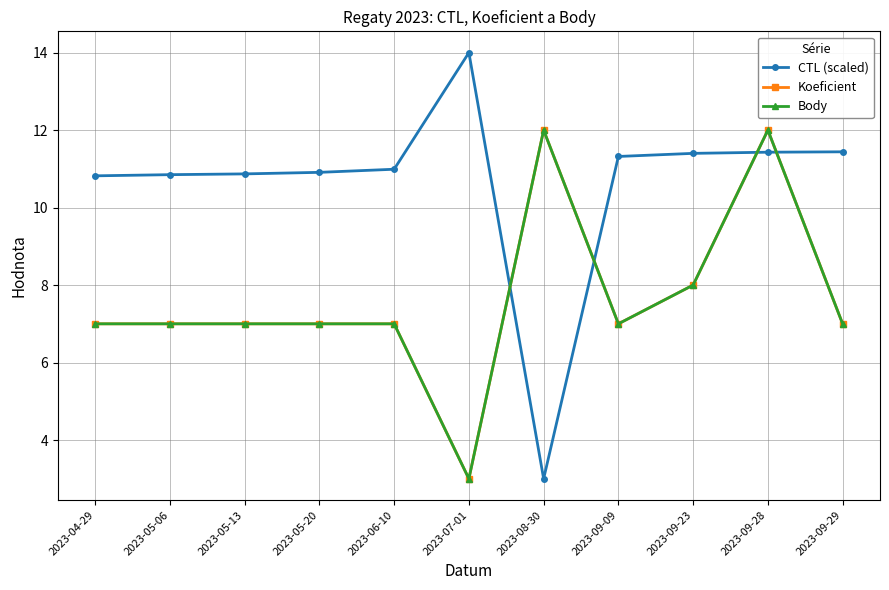

Is this an area chart (filled region under the line)?

No